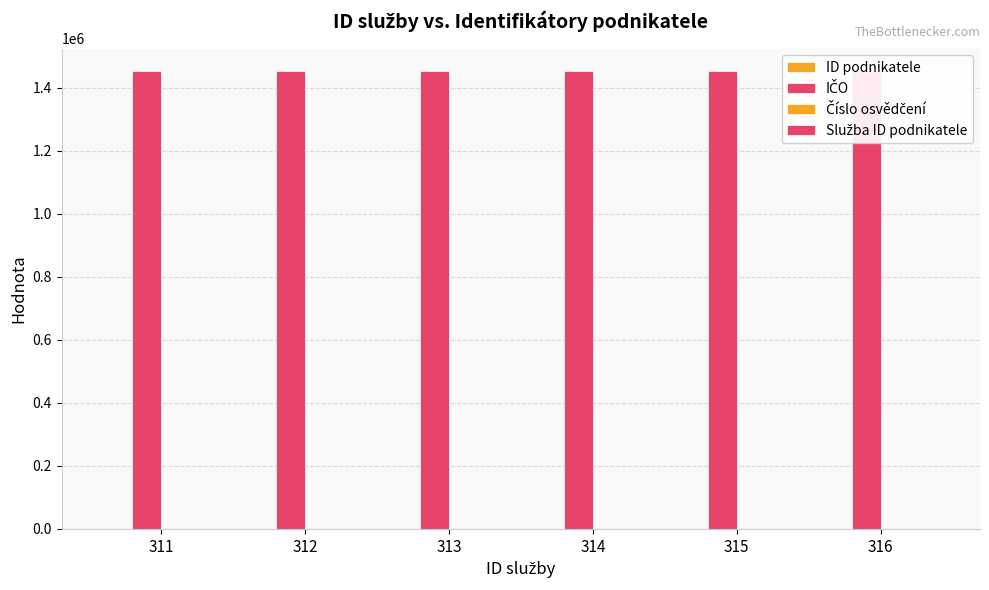

The Číslo osvědčení series shows 34 at 313. True or false?

True